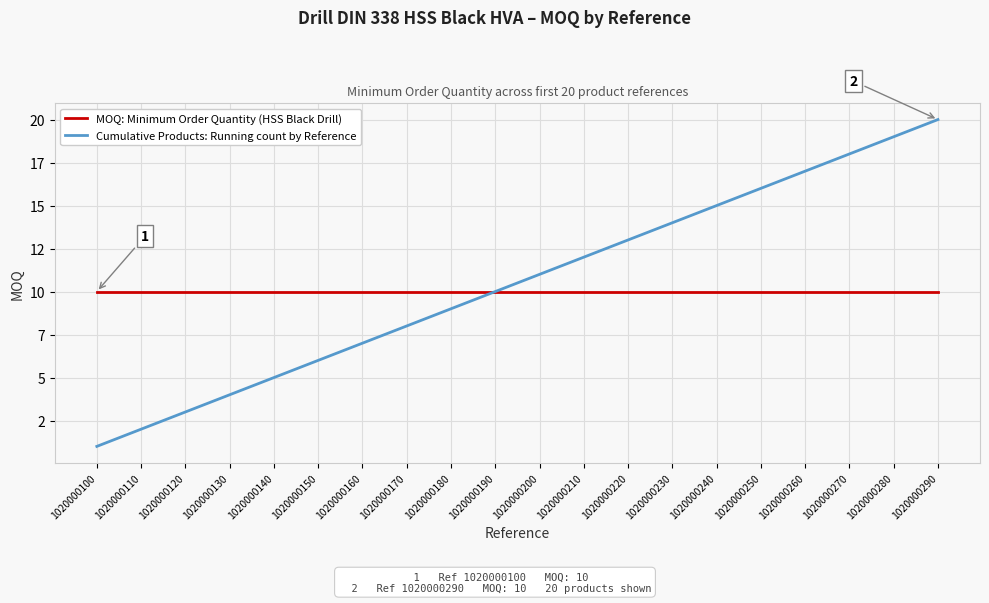

Rank the categories by Cumulative Products: Running count by Reference value from lowest to highest.

1020000100, 1020000110, 1020000120, 1020000130, 1020000140, 1020000150, 1020000160, 1020000170, 1020000180, 1020000190, 1020000200, 1020000210, 1020000220, 1020000230, 1020000240, 1020000250, 1020000260, 1020000270, 1020000280, 1020000290